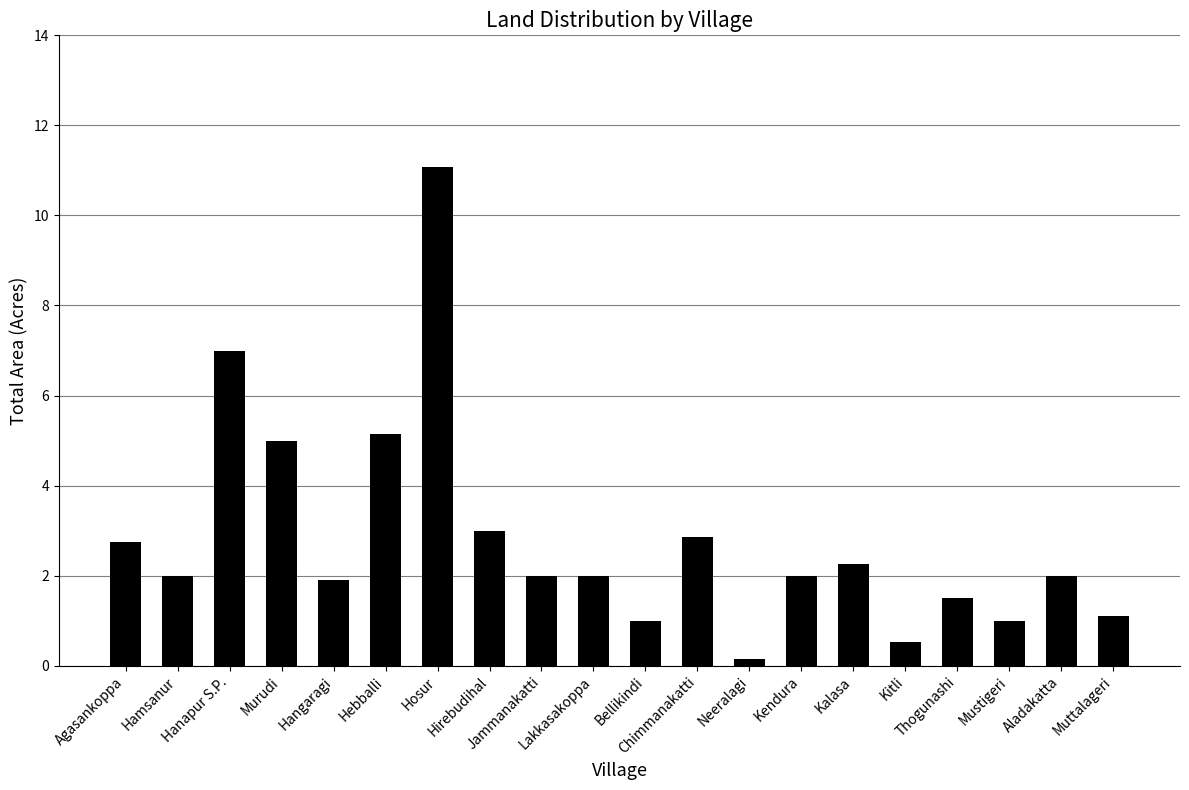

How many distinct data groups are displayed?

1